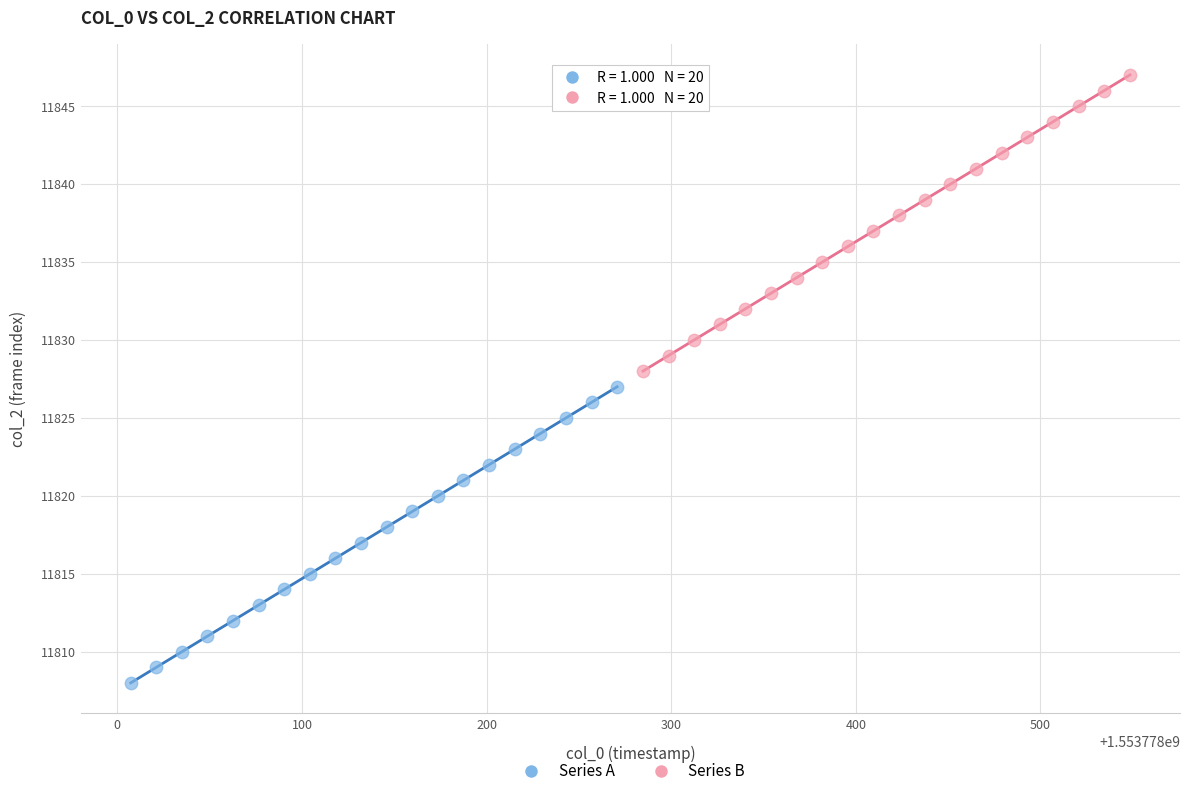

Which series contains the lowest Y value?

Series A